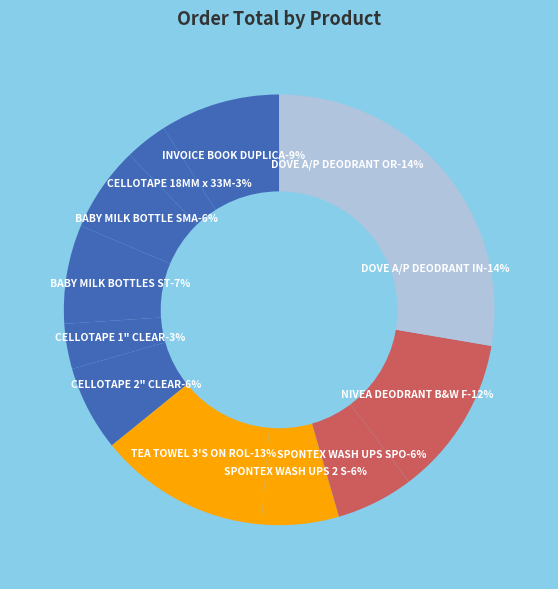

Does INVOICE BOOK DUPLICATE represent more than half of the total?

No